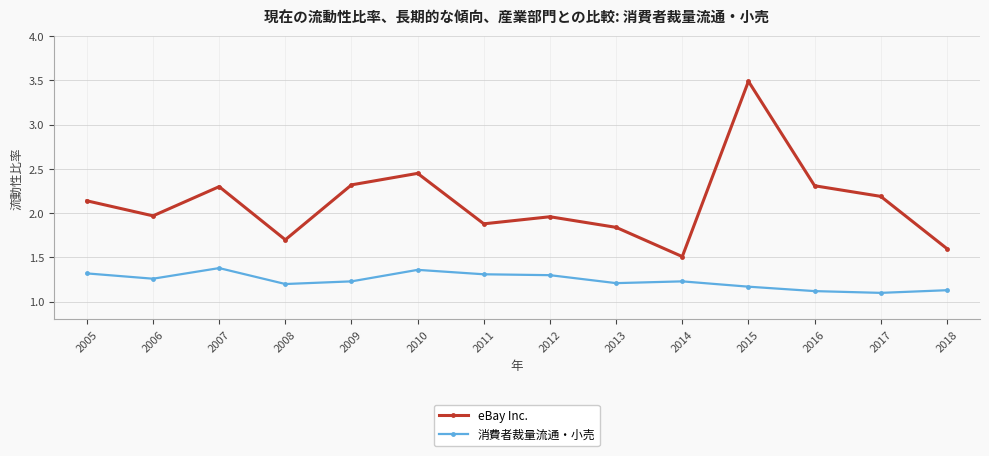

What is the value of the 消費者裁量流通・小売 point at the 10th from the left?

1.2